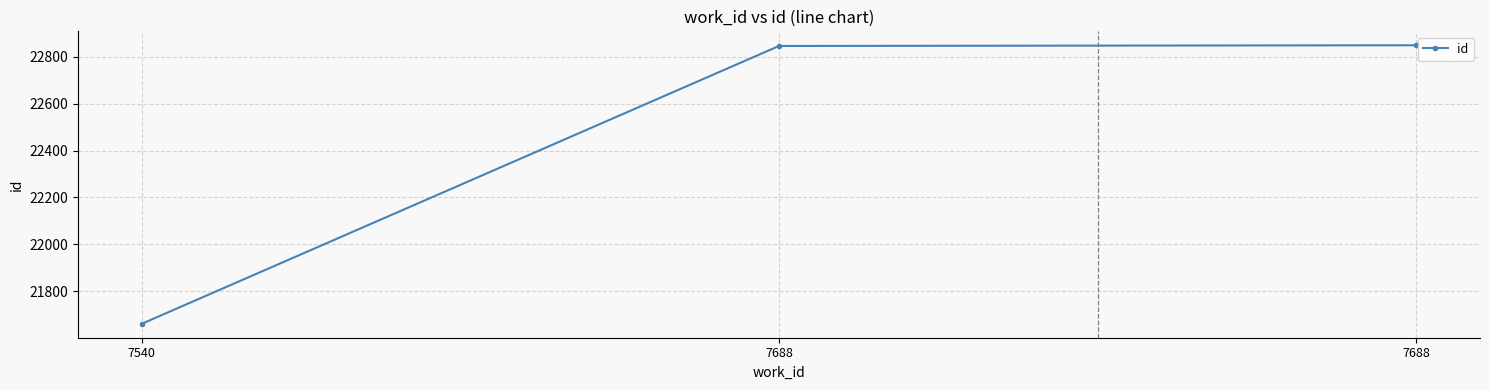

Is this an area chart (filled region under the line)?

No